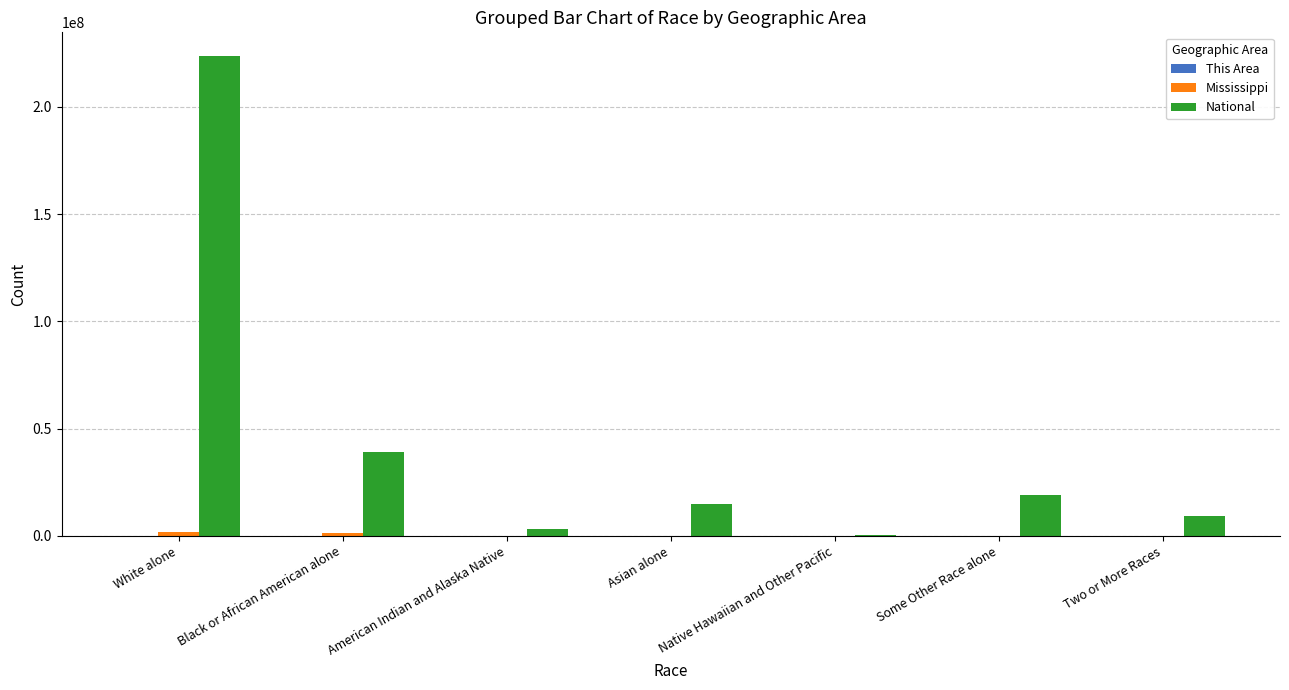

Which series has the largest total across all categories?

National